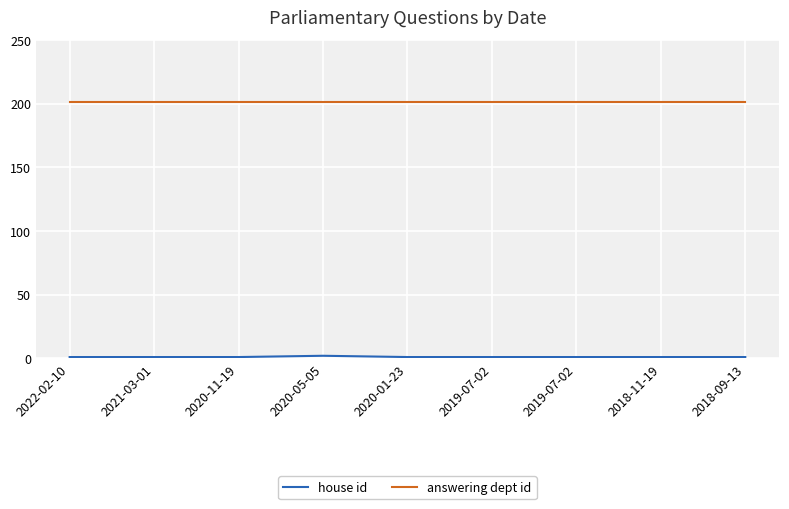

How many interior local peaks does the house id series have?

1